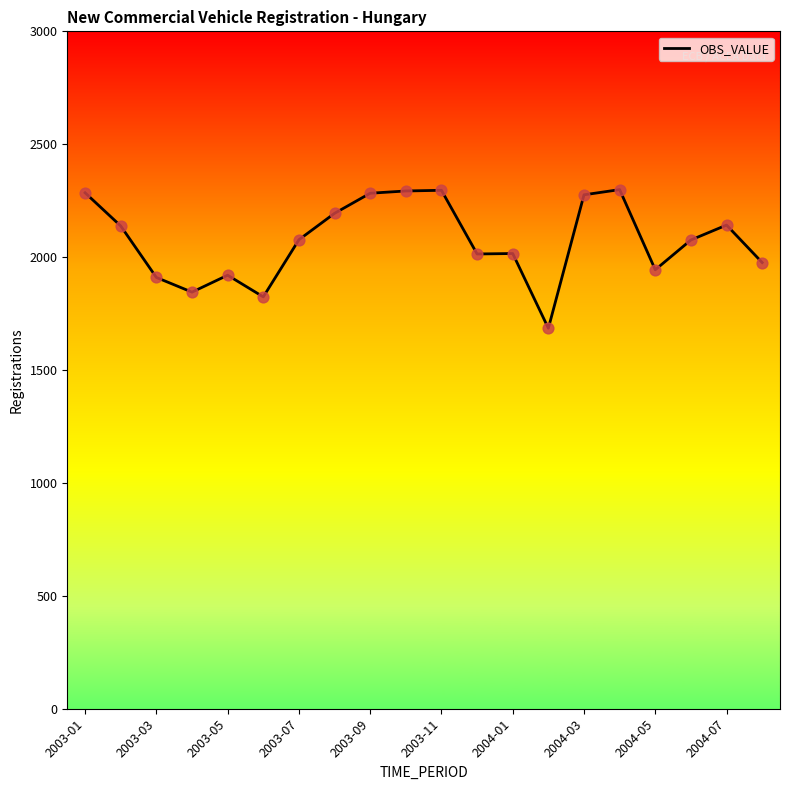

What is the greatest value displayed?

2299